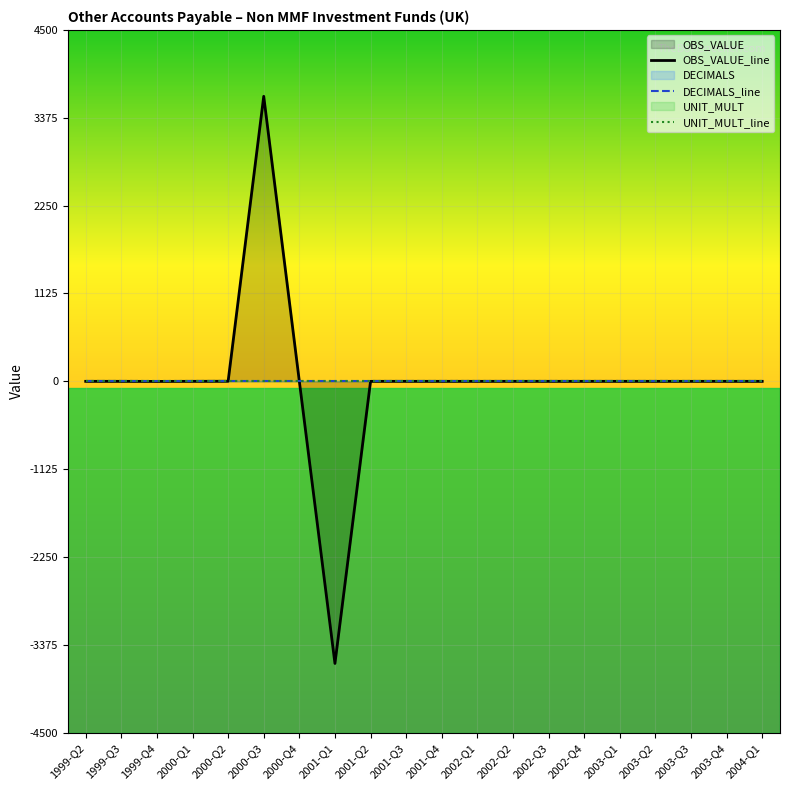

Read the DECIMALS_line value at 2000-Q1.

2